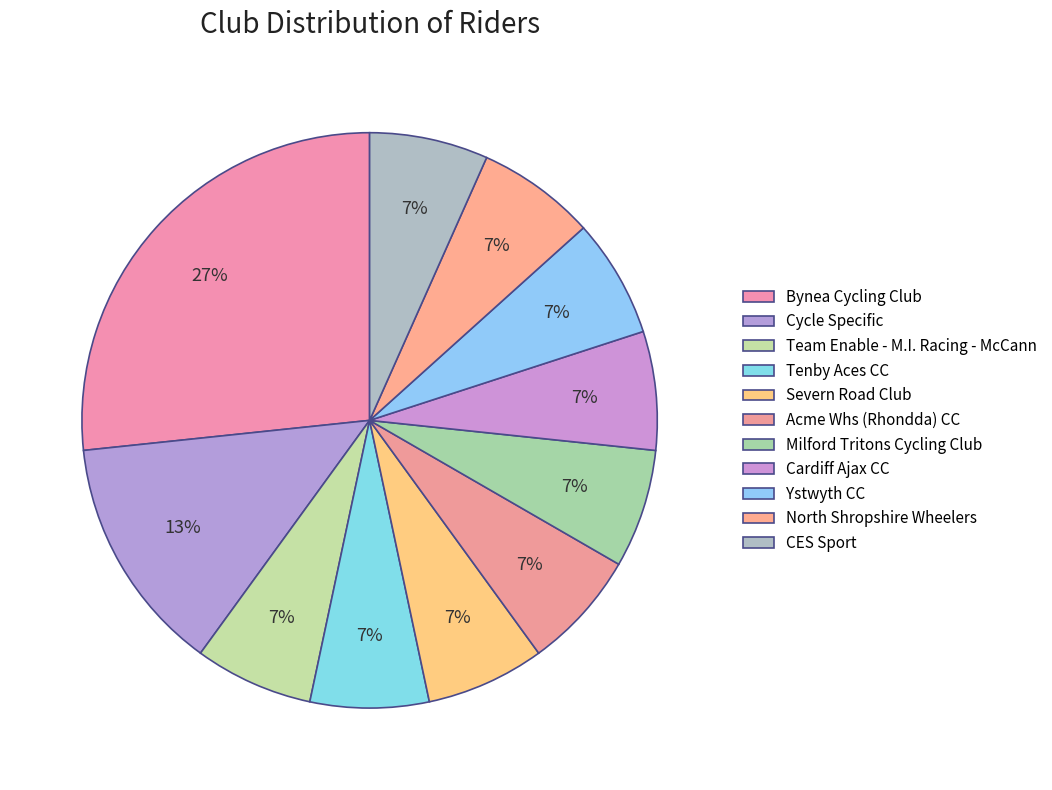

Which category has the biggest portion of the pie?

Bynea Cycling Club